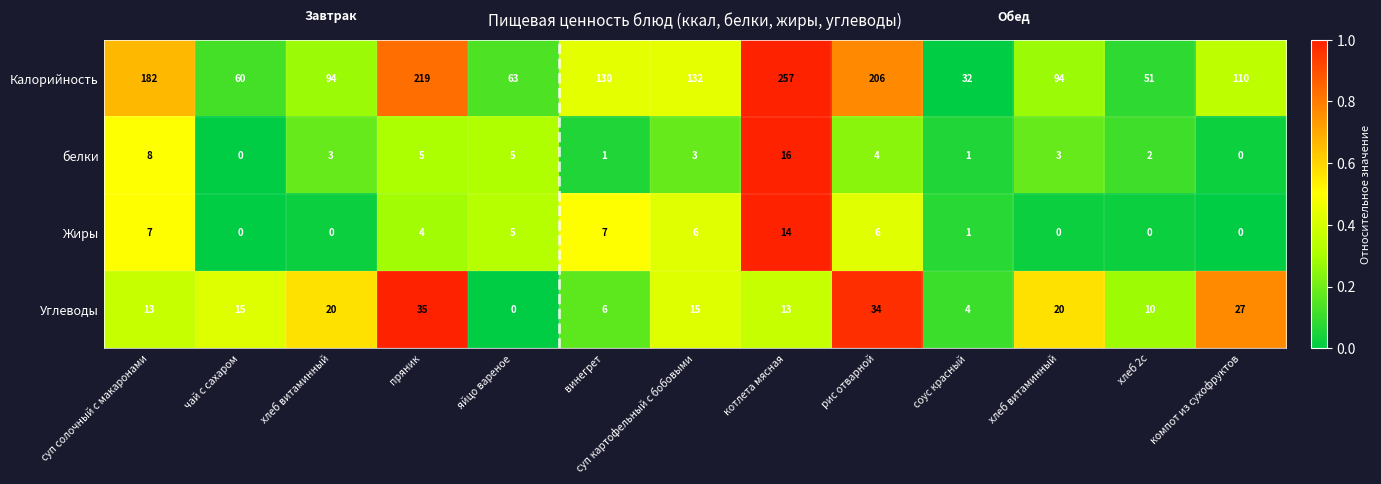

Reading left to right, transcribe all the data shown in this chart.

Калорийность: суп солочный с макаронами=182.0	чай с сахаром=60.0	хлеб витаминный=94.0	пряник=219.0	яйцо вареное=63.0	винегрет=130.0	суп картофельный с бобовыми=132.0	котлета мясная=257.0	рис отварной=206.0	соус красный=32.0	хлеб витаминный=94.0	хлеб 2с=51.0	компот из сухофруктов=110.0
белки: суп солочный с макаронами=8.0	чай с сахаром=0.0	хлеб витаминный=3.0	пряник=5.0	яйцо вареное=5.0	винегрет=1.0	суп картофельный с бобовыми=3.0	котлета мясная=16.0	рис отварной=4.0	соус красный=1.0	хлеб витаминный=3.0	хлеб 2с=2.0	компот из сухофруктов=0.0
Жиры: суп солочный с макаронами=7.0	чай с сахаром=0.0	хлеб витаминный=0.0	пряник=4.0	яйцо вареное=5.0	винегрет=7.0	суп картофельный с бобовыми=6.0	котлета мясная=14.0	рис отварной=6.0	соус красный=1.0	хлеб витаминный=0.0	хлеб 2с=0.0	компот из сухофруктов=0.0
Углеводы: суп солочный с макаронами=13.0	чай с сахаром=15.0	хлеб витаминный=20.0	пряник=35.0	яйцо вареное=0.0	винегрет=6.0	суп картофельный с бобовыми=15.0	котлета мясная=13.0	рис отварной=34.0	соус красный=4.0	хлеб витаминный=20.0	хлеб 2с=10.0	компот из сухофруктов=27.0